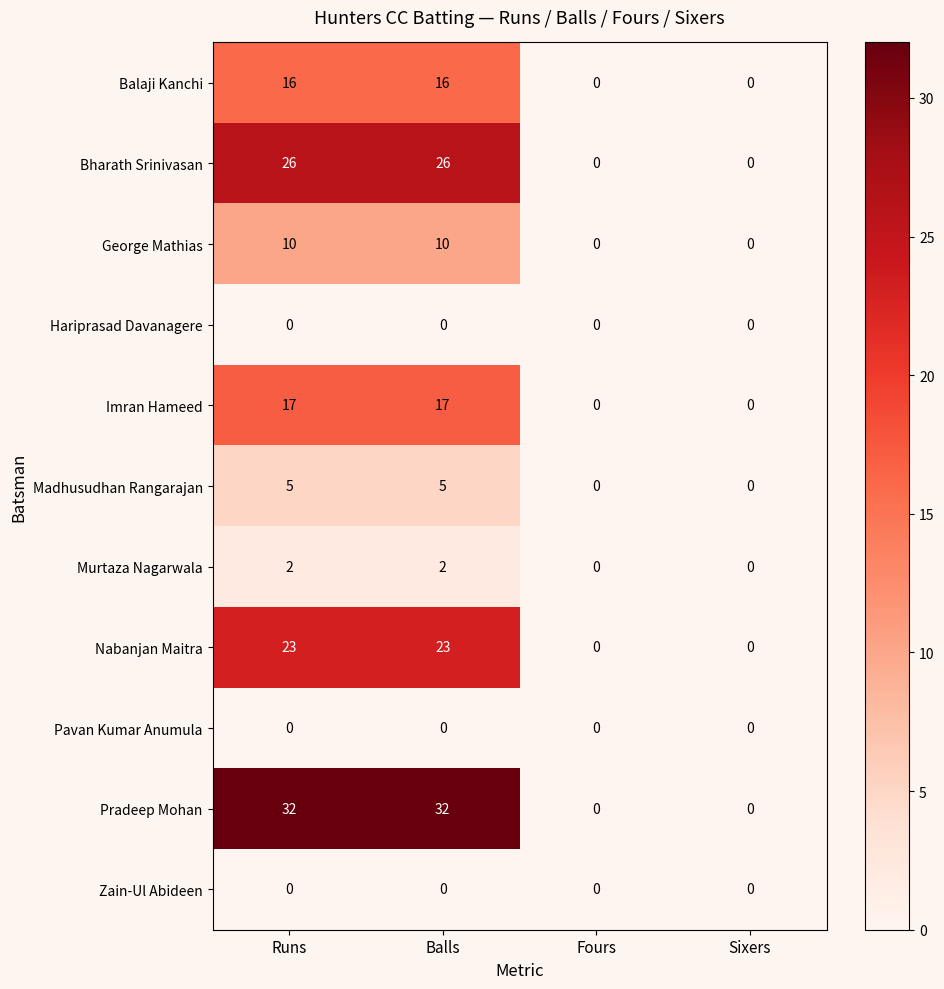

What is the difference between the maximum and second lowest values in the Nabanjan Maitra series?

23